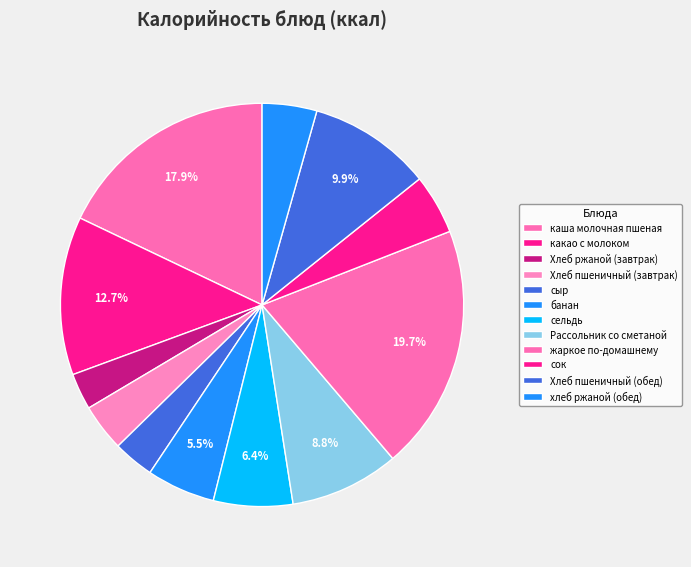

Is there any slice that represents more than half of the pie?

No